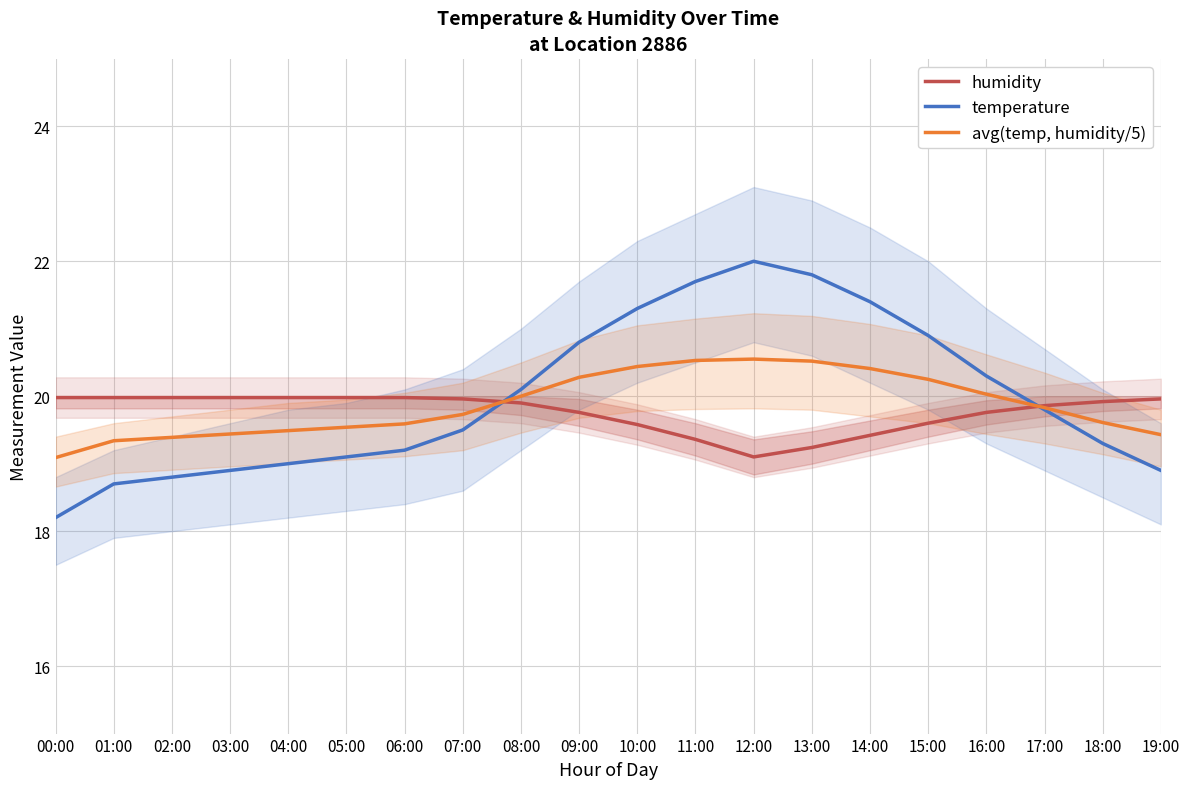

At which category is the sum across all series the highest?

12:00